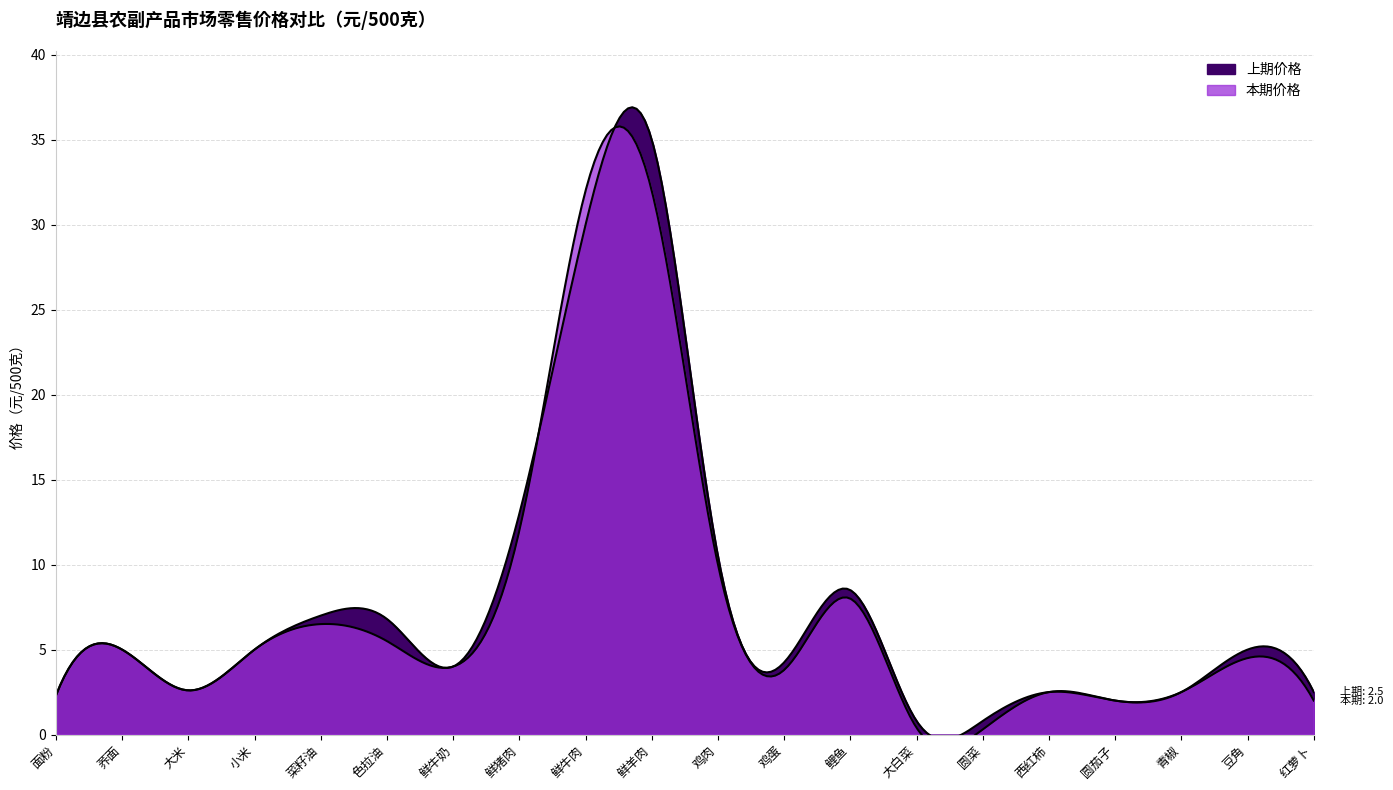

Reading left to right, extract all data points from this chart.

上期价格: 2.3	5.0	2.6	5.0	7.0	6.8	4.0	13.0	30.0	35.0	10.5	4.2	8.5	0.8	0.8	2.5	2.0	2.5	5.0	2.5
本期价格: 2.3	5.0	2.6	5.0	6.5	5.5	4.0	12.0	32.0	32.0	10.0	3.8	8.0	0.4	0.3	2.5	2.0	2.5	4.5	2.0